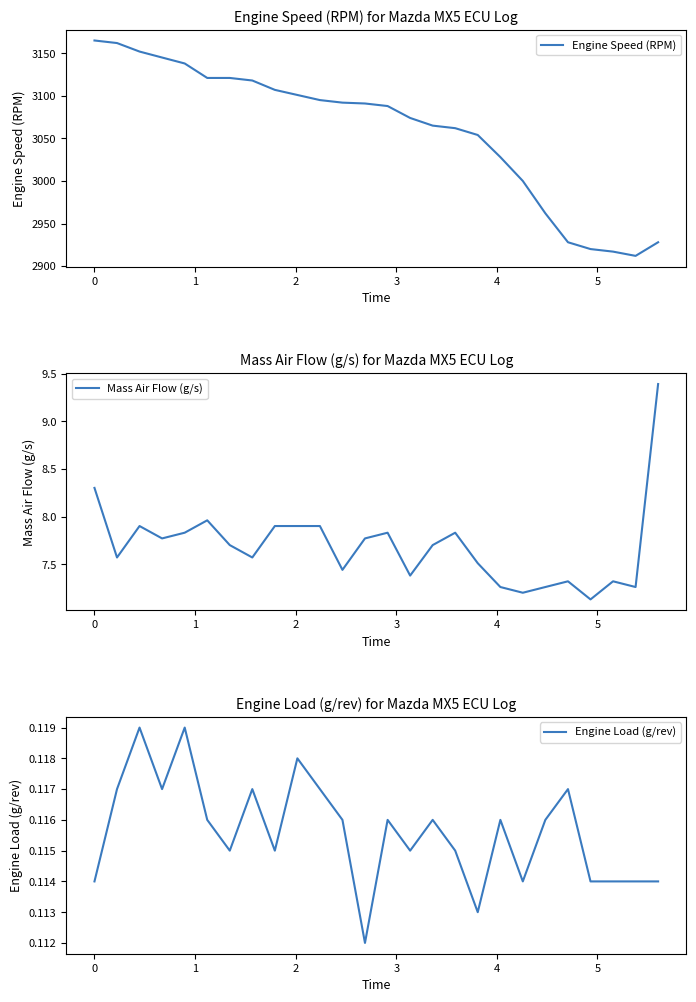

What is the maximum value for Engine Speed (RPM)?

3165